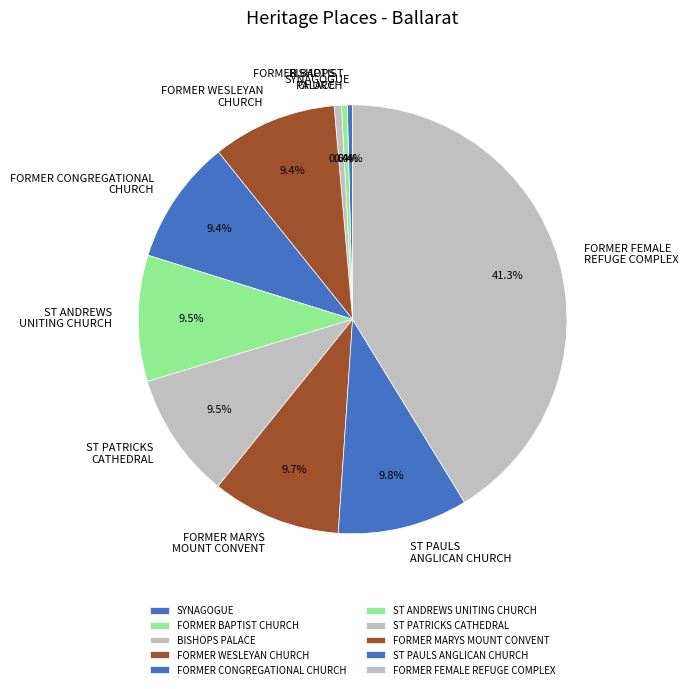

Between BISHOPS PALACE and FORMER MARYS MOUNT CONVENT, which is larger?

FORMER MARYS MOUNT CONVENT